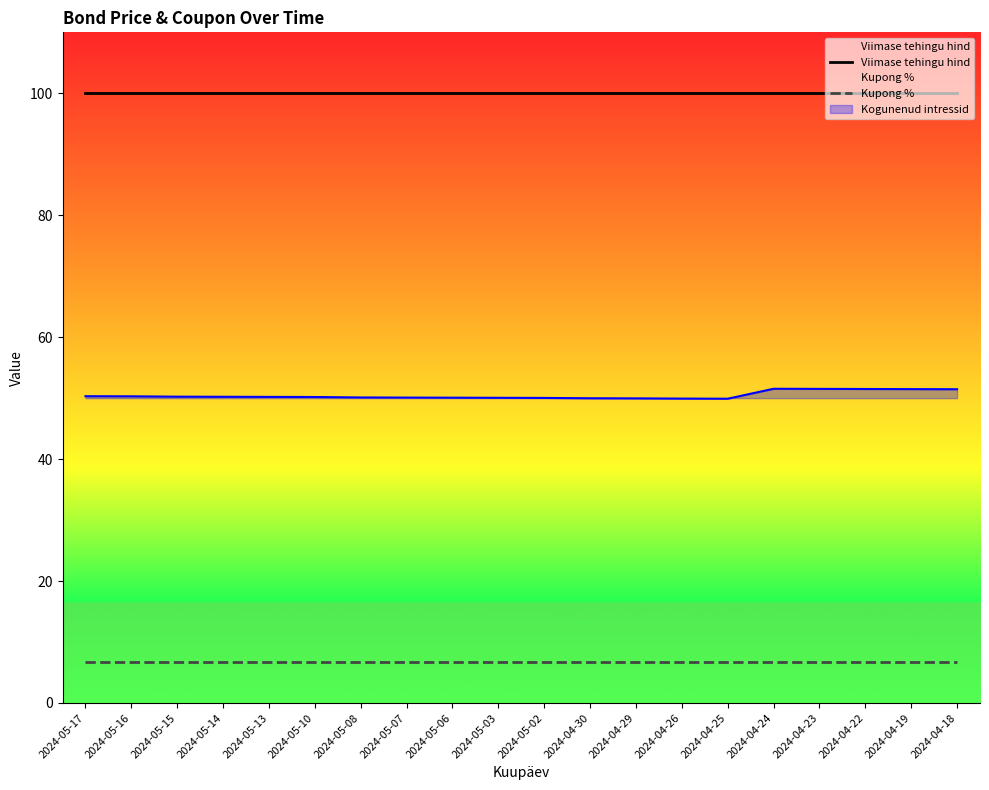

Does the chart have visible grid lines?

No